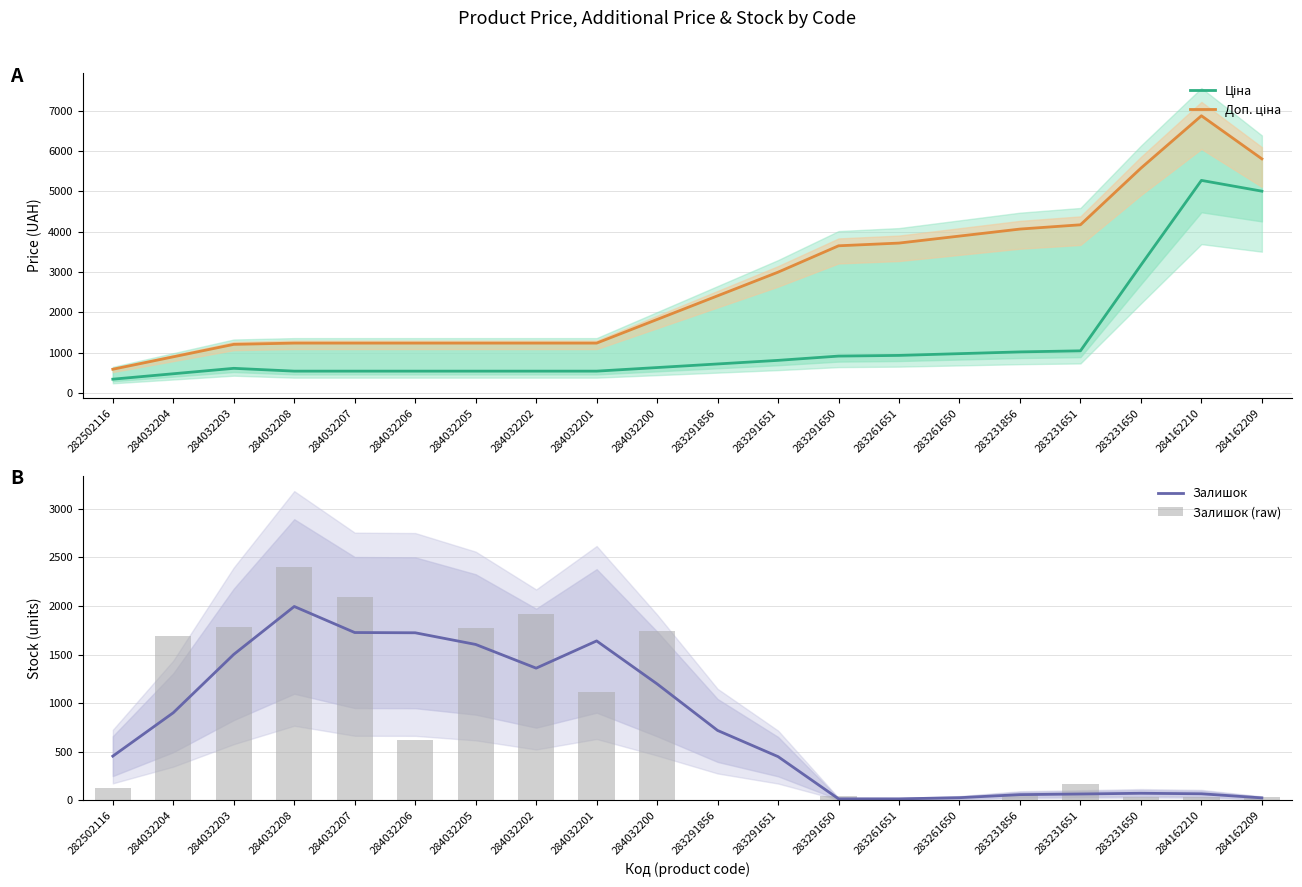

Between 284032207 and 284162210, which is larger?

284162210